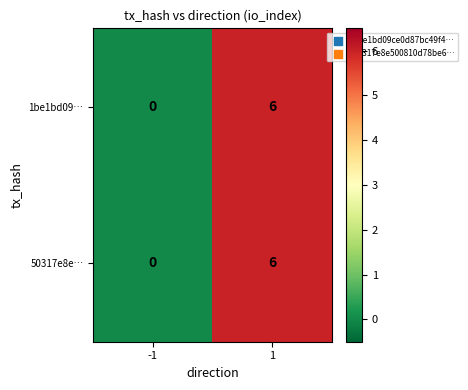

What is the highest value of the 1be1bd09… series?

6